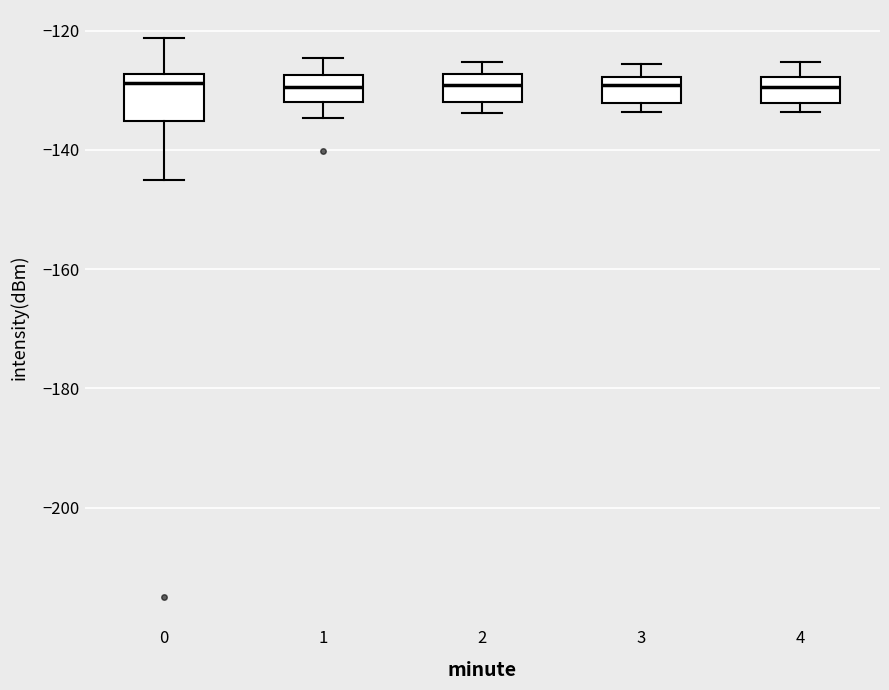

Where does the median line of the box at x = 1 sit on the y-axis? The values are not printed on the chart, so give them approximately, as read against the axis.

-130